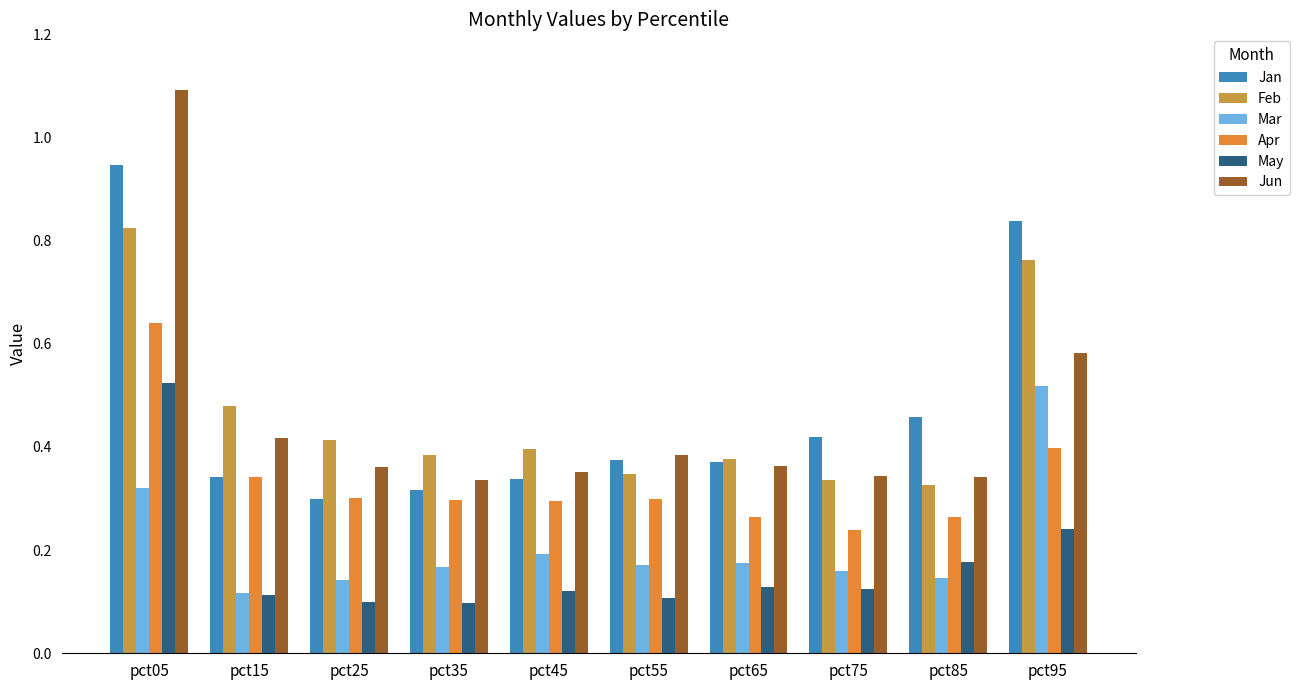

What is the total value across all series at pct55?

1.7